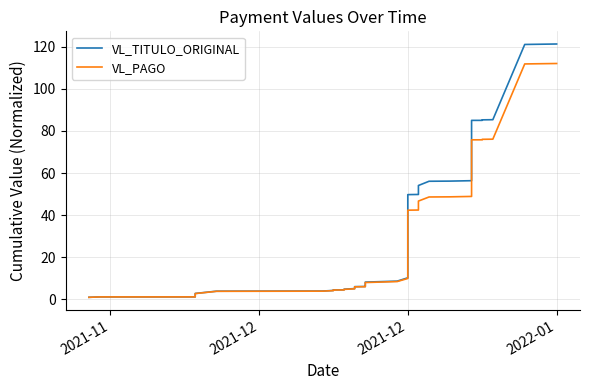

Reading left to right, what are all the values shown in this chart?

VL_TITULO_ORIGINAL: 1.0	1.2	1.2	1.2	1.3	1.4	1.6	1.8	2.1	2.8	3.9	4.0	4.2	4.5	4.6	4.8	5.1	6.1	6.1	6.5	8.2	8.7	10.3	12.5	49.8	49.8	50.6	54.1	56.1	56.2	56.4	85.0	85.0	85.1	85.1	85.1	85.3	85.4	121.1	121.3
VL_PAGO: 1.0	1.2	1.2	1.2	1.3	1.4	1.6	1.8	2.0	2.8	3.8	3.9	4.2	4.5	4.5	4.8	5.0	6.0	6.0	6.4	8.0	8.5	10.0	12.1	42.4	42.5	43.2	46.7	48.7	48.7	48.9	75.8	75.8	75.8	75.8	75.9	76.0	76.1	111.8	112.1